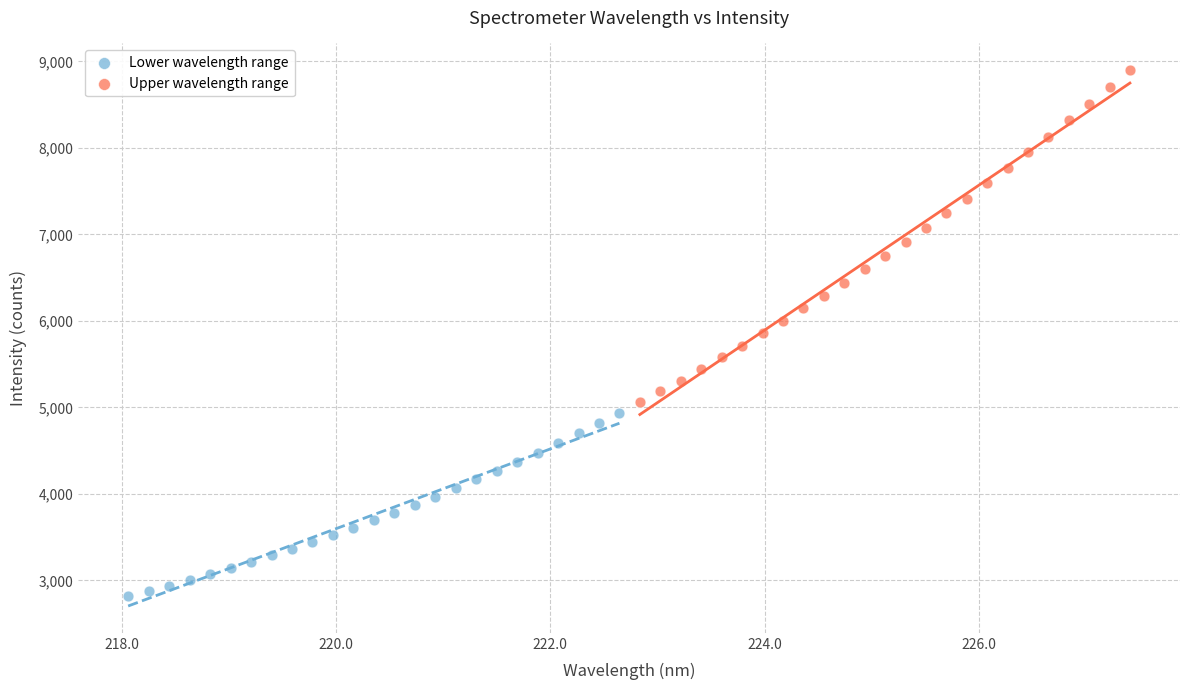

Which series has the largest Y range (max minus min)?

Upper wavelength range